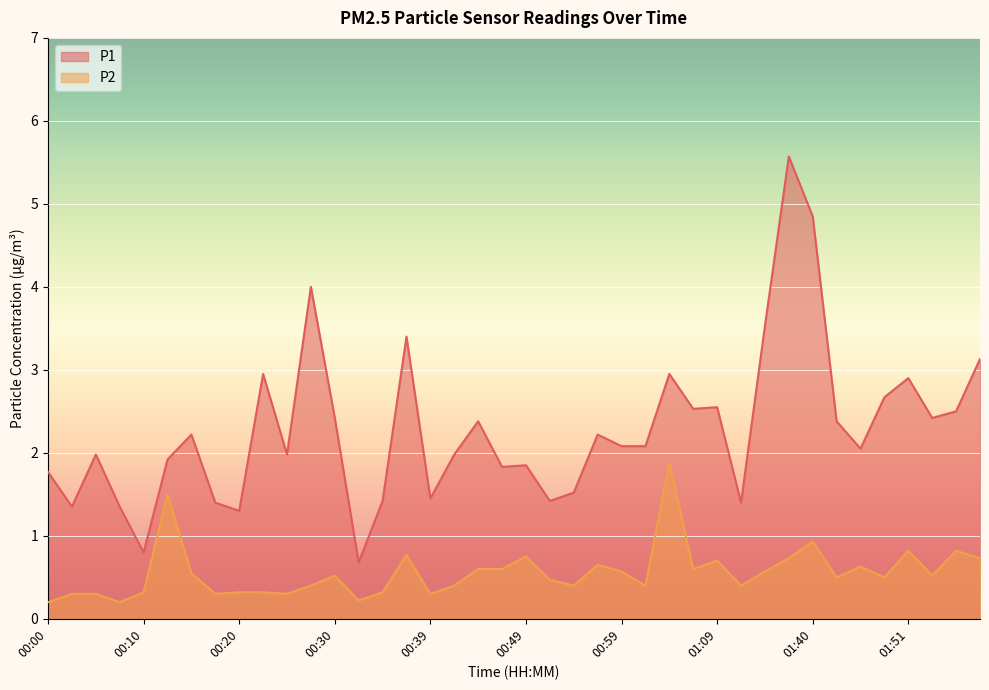

List the labels in order of P1 value, smallest first.

00:32, 00:10, 00:20, 00:03, 00:07, 00:17, 01:17, 00:34, 00:52, 00:39, 00:54, 00:00, 00:47, 00:49, 00:12, 00:05, 00:24, 00:42, 01:46, 00:59, 01:02, 00:15, 00:57, 00:44, 01:43, 00:30, 01:58, 02:01, 01:07, 01:09, 01:48, 01:51, 00:22, 01:04, 02:03, 00:37, 01:23, 00:27, 01:40, 01:38